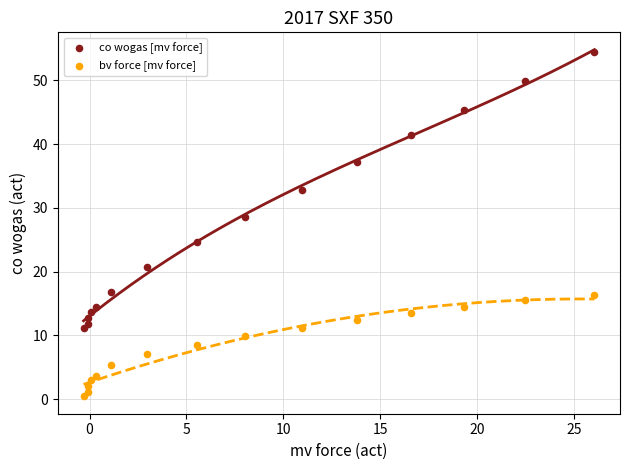

What are all the series names shown in the legend?

co wogas [mv force], bv force [mv force]